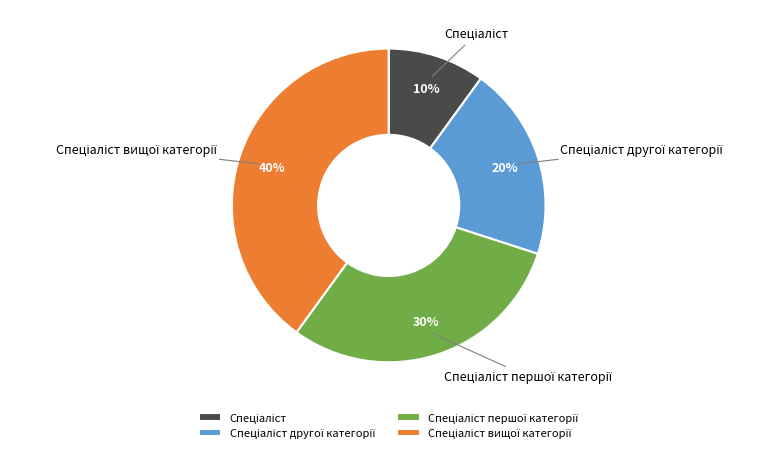

To the nearest percent, what is the difference between the largest and smallest slice percentages?

30%